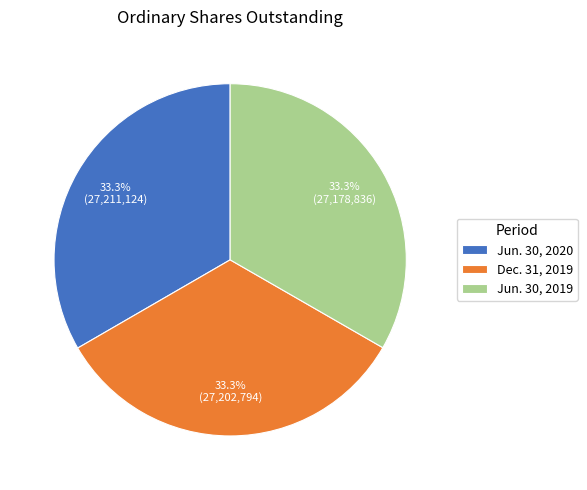

Combined, do Dec. 31, 2019 and Jun. 30, 2020 account for over 50%?

Yes